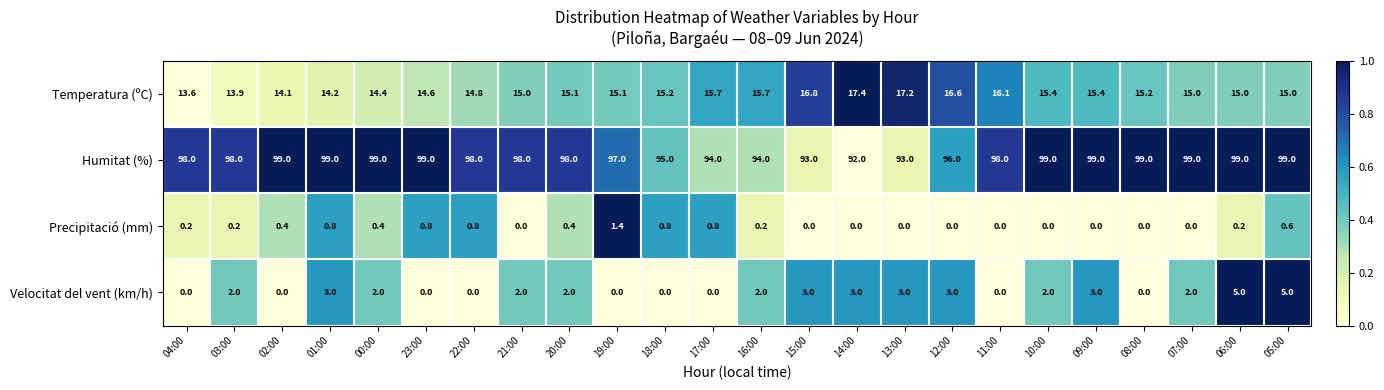

At 17:00, list the series in order from largest to smallest.

Humitat (%), Temperatura (ºC), Precipitació (mm), Velocitat del vent (km/h)